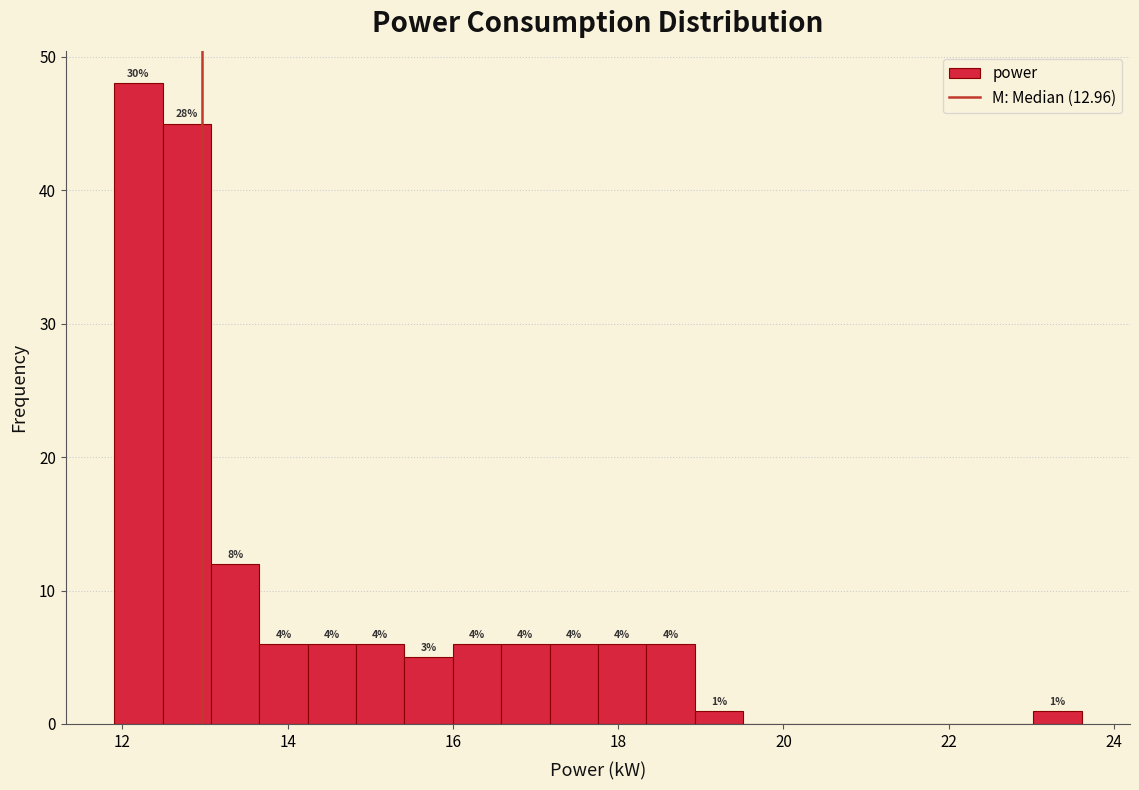

Read against the x-axis, roughly where is the centre of the tallest bar?

12.2